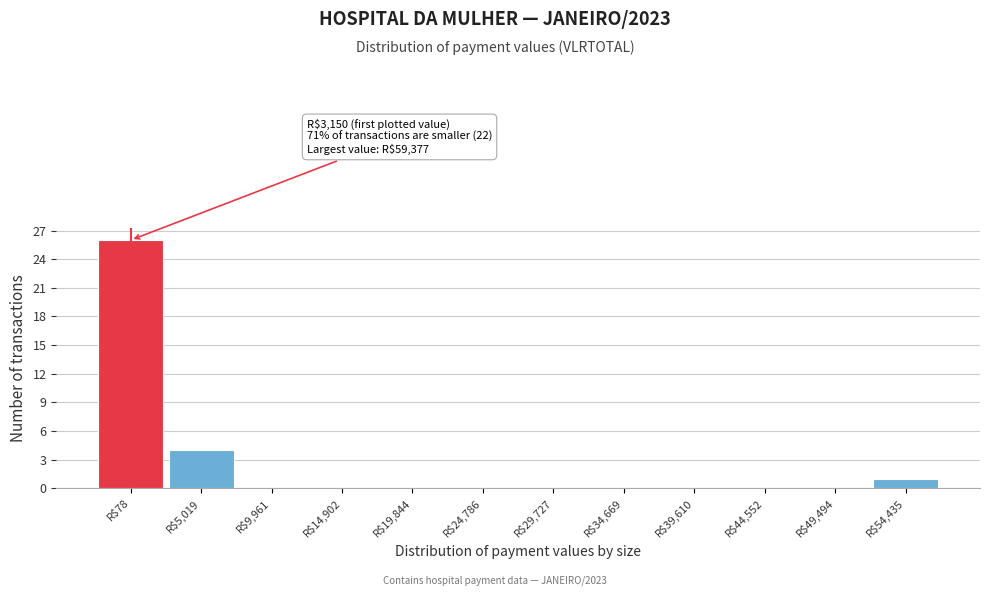

What is the sum of all values?

31